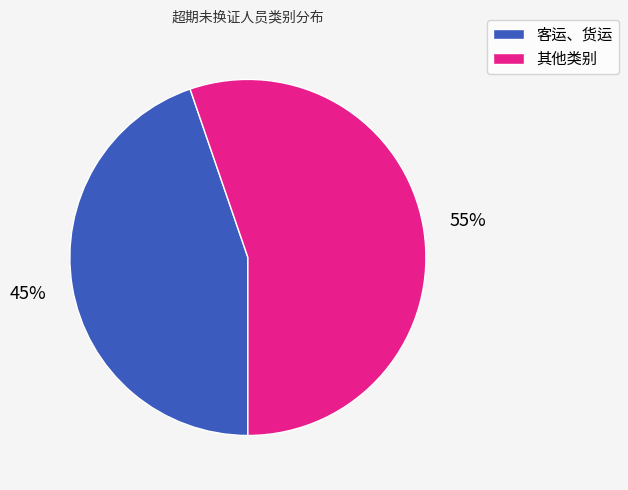

The 其他类别 slice represents 55% of the pie. True or false?

True